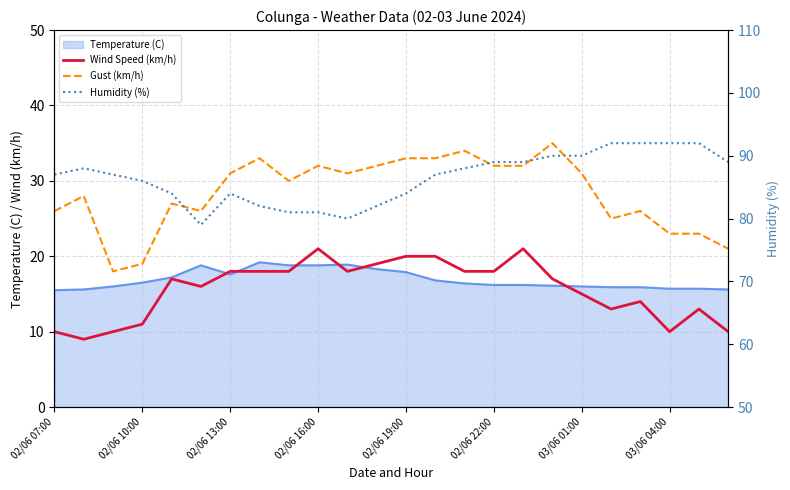

How many data points in Wind Speed (km/h) are above 17?

11